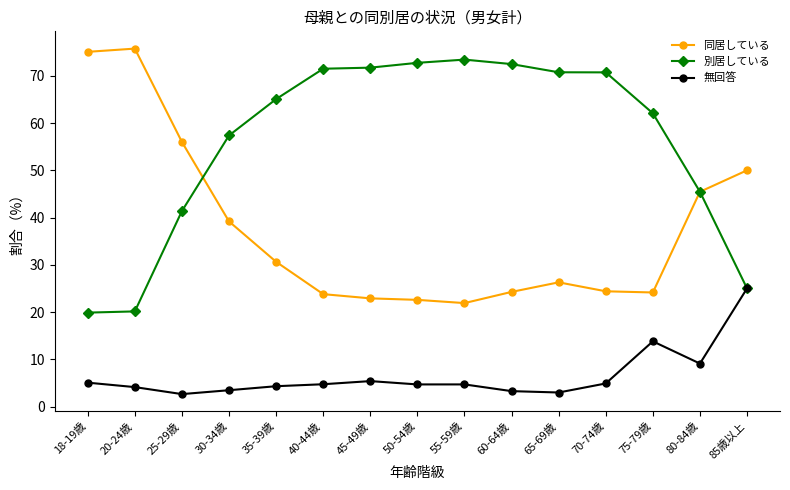

What position from the right is 65-69歳?

5